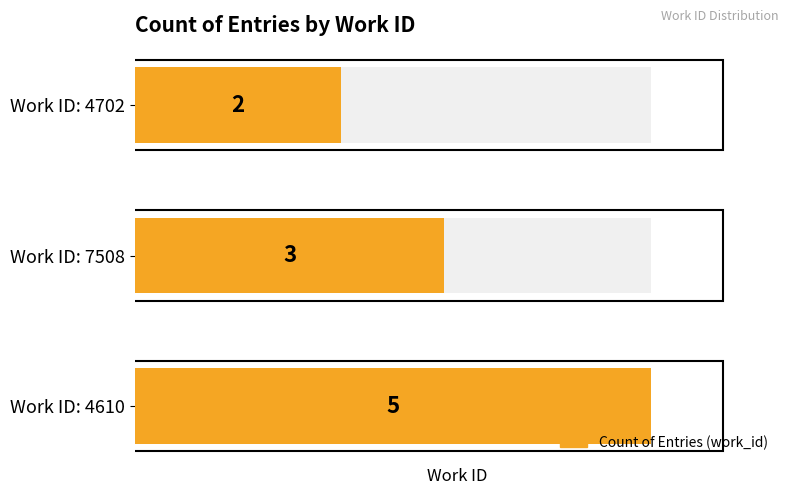

What is the value of the 3rd bar from the left?

2